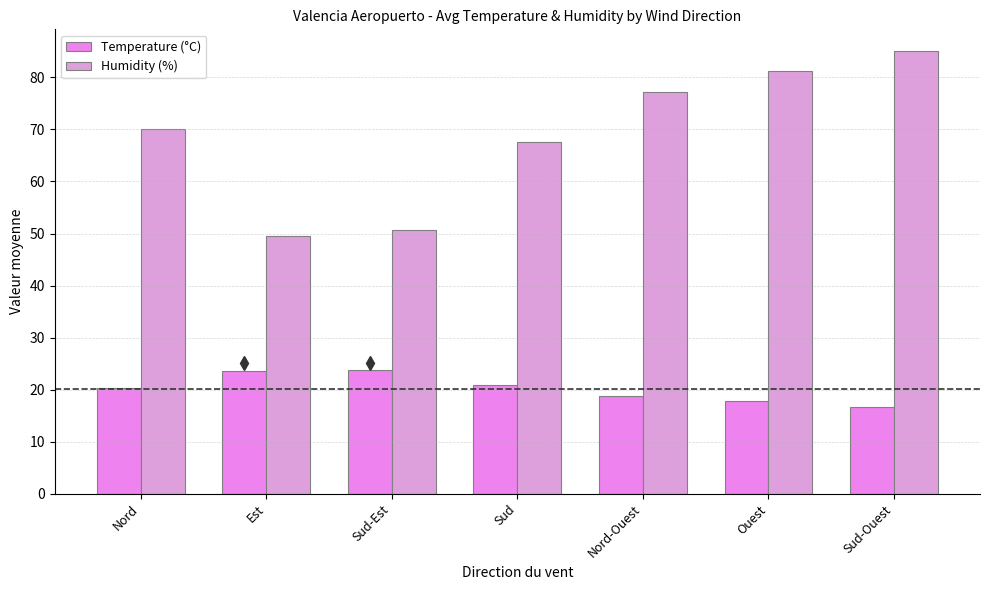

List the series in order of their peak value, lowest first.

Temperature (°C), Humidity (%)